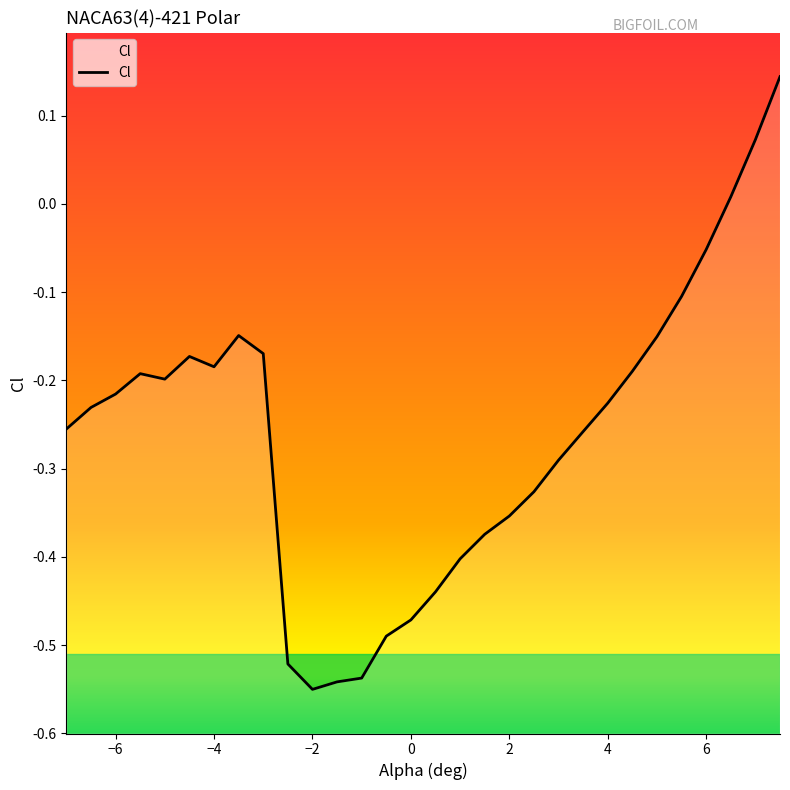

How many values are above zero?

3